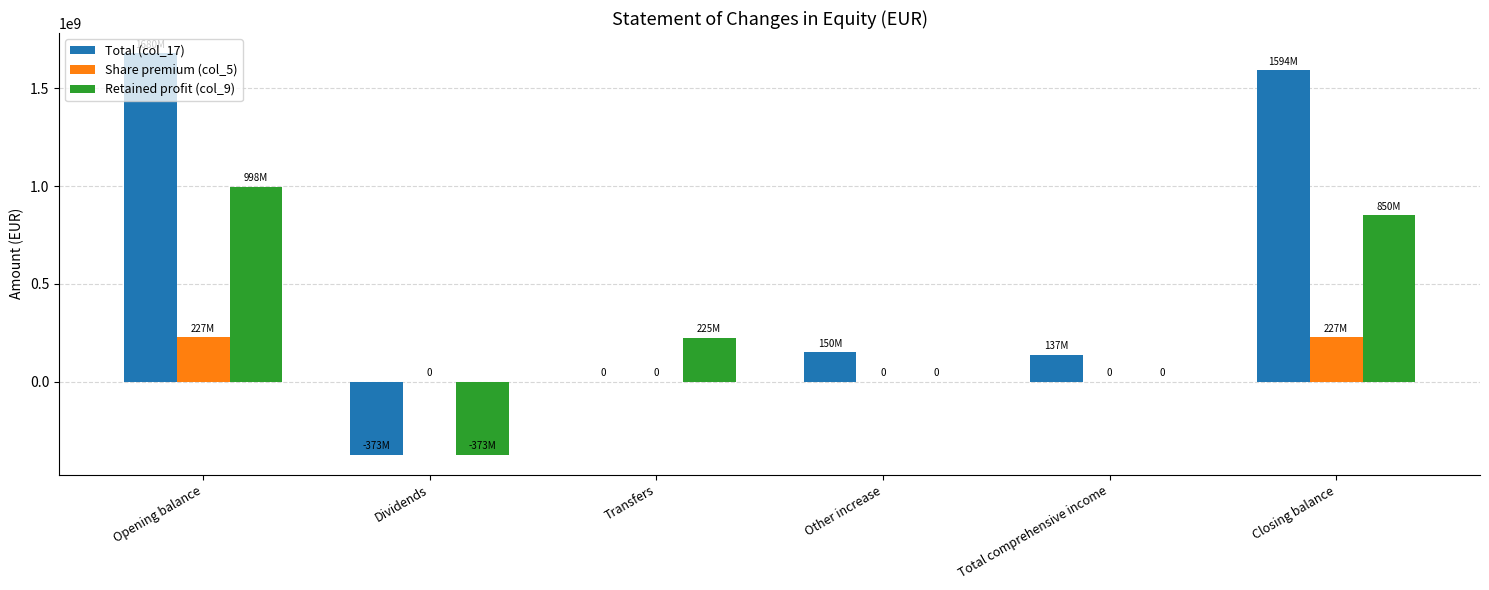

What is the maximum value shown in the chart?

1680394994